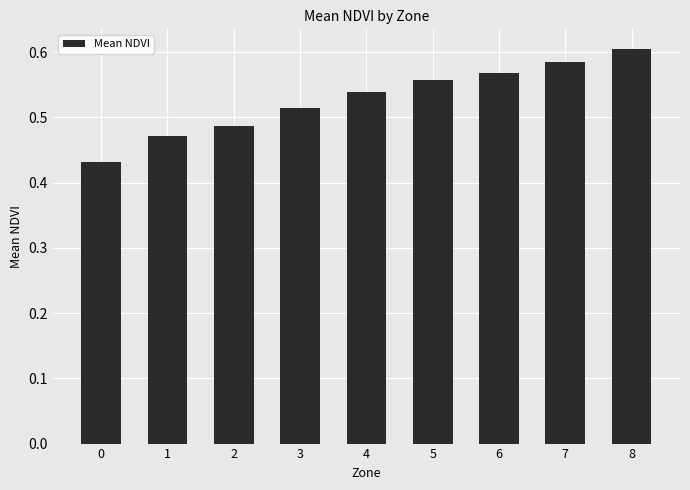

Count the number of data series in this chart.

1